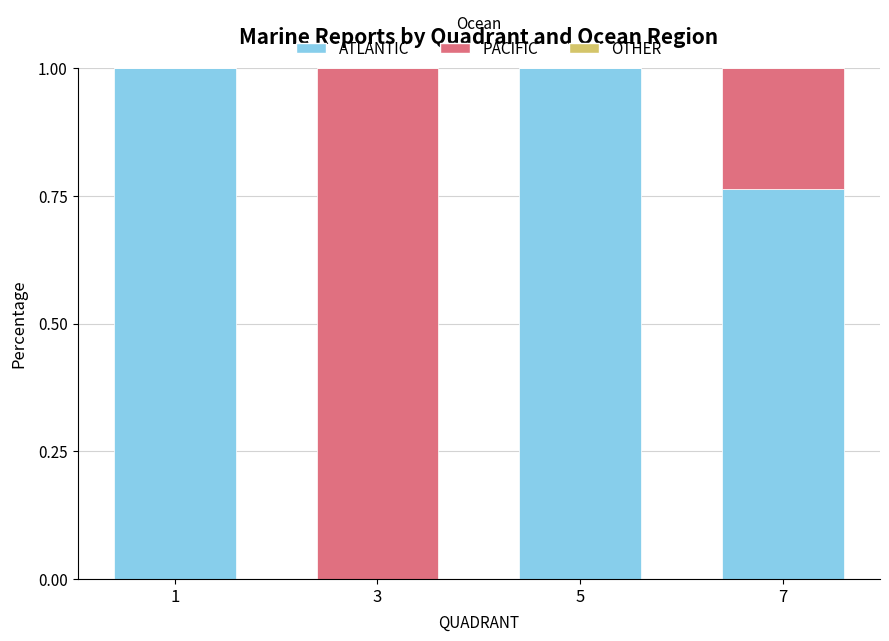

Is it true that ATLANTIC equals 0.6 at 5?

False